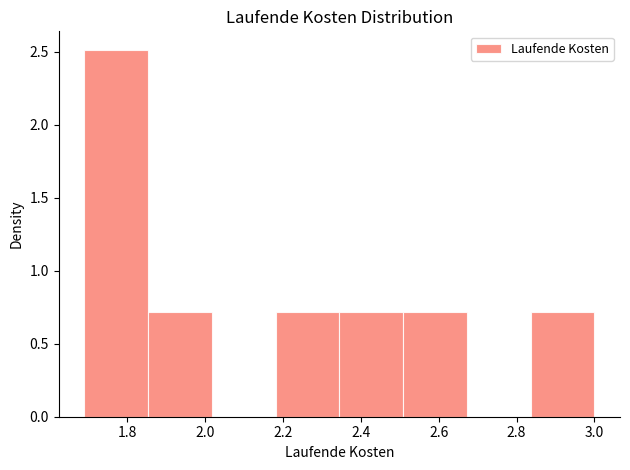

Reading left to right, list every bar in this chart as the range it spans on the x-axis followed by its height. Neither the bar edges nor the heights are printed on the chart, so give them approximately, as read against the axes.

1.70 to 1.86: 2.5
1.86 to 2.02: 0.7
2.02 to 2.18: 0
2.18 to 2.34: 0.7
2.34 to 2.50: 0.7
2.50 to 2.68: 0.7
2.68 to 2.84: 0
2.84 to 3.00: 0.7